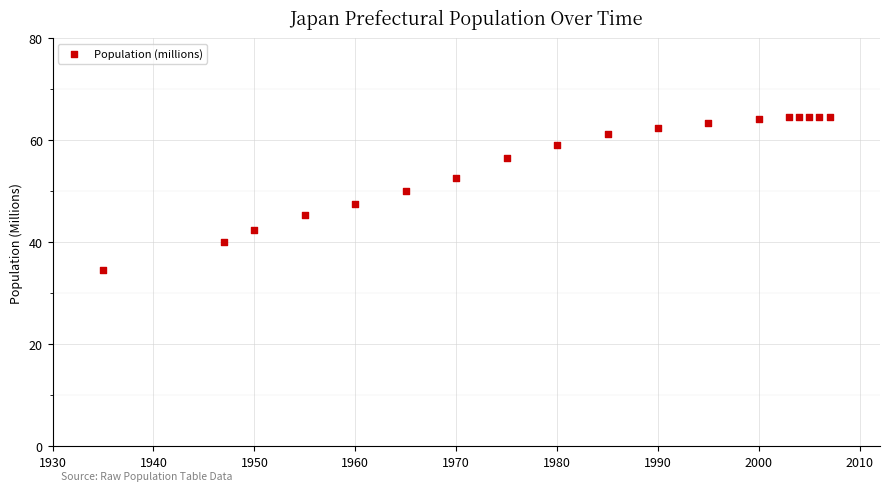

What is the range of X values (max minus min)?

72.0